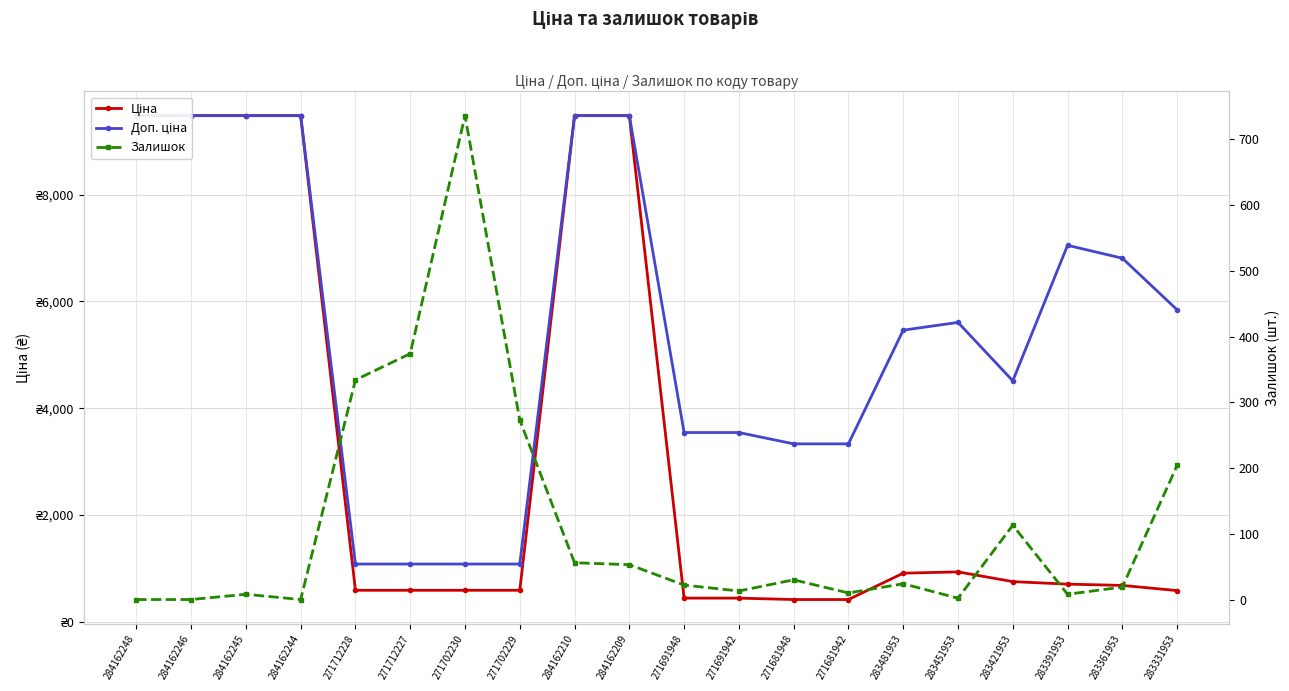

Which category has the highest value across all series?

284162248